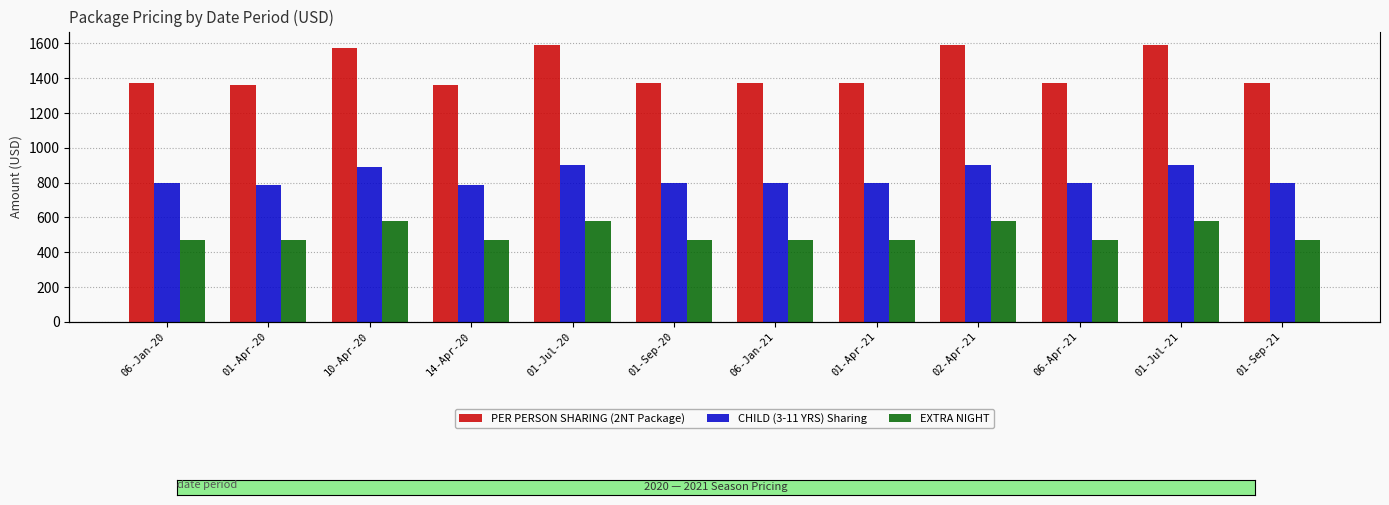

Which series changed the most between 06-Apr-21 and 01-Jul-21?

PER PERSON SHARING (2NT Package)